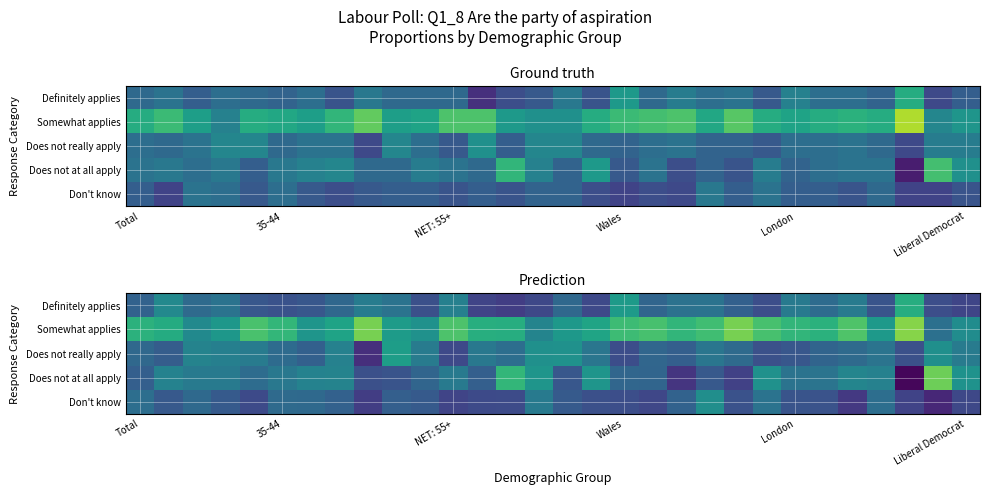

How many data points does each series have?

30